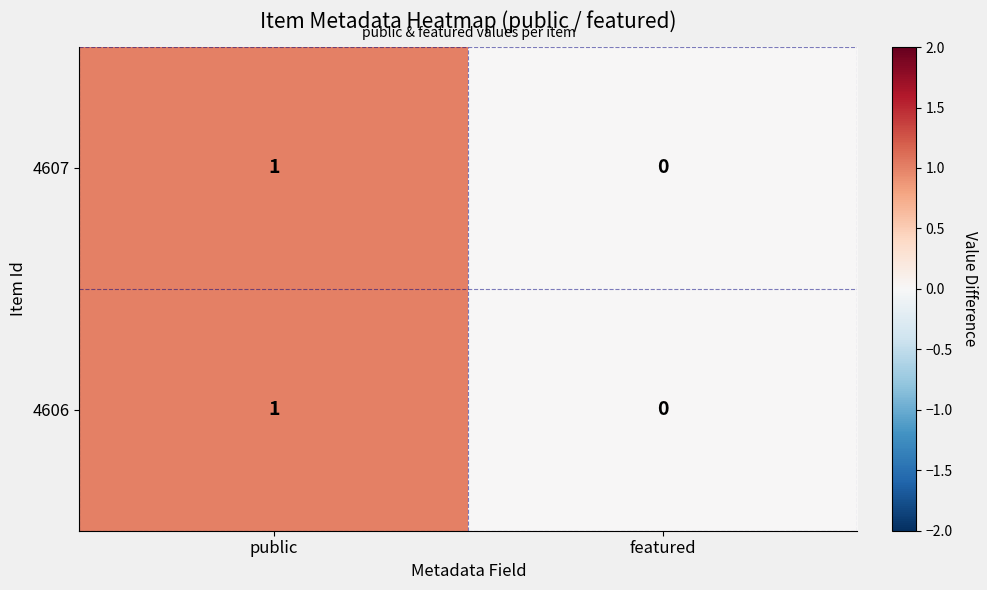

Which label corresponds to the smallest value in the chart?

featured